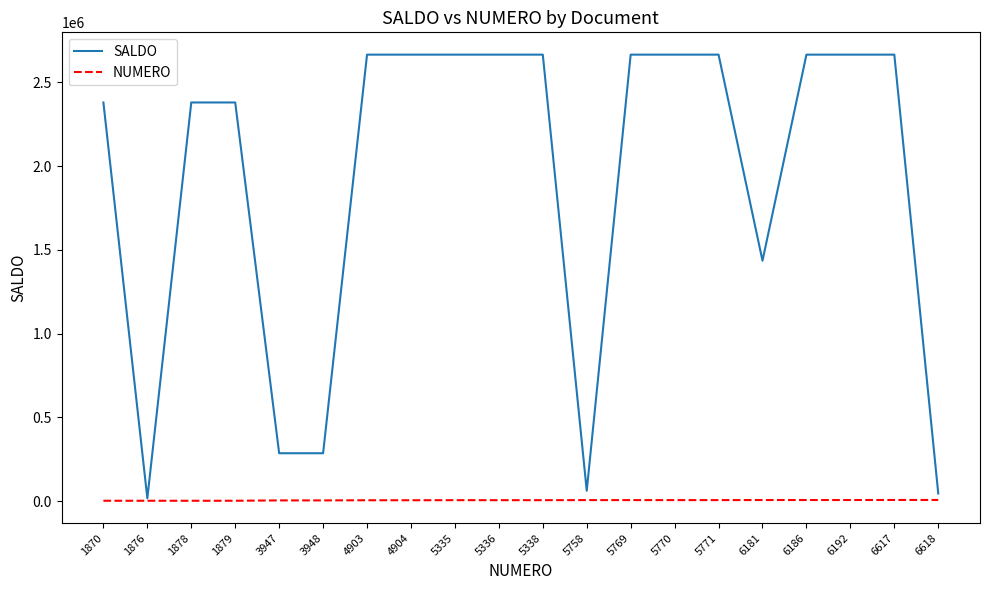

What is the total value across all series at 4904?

2670504